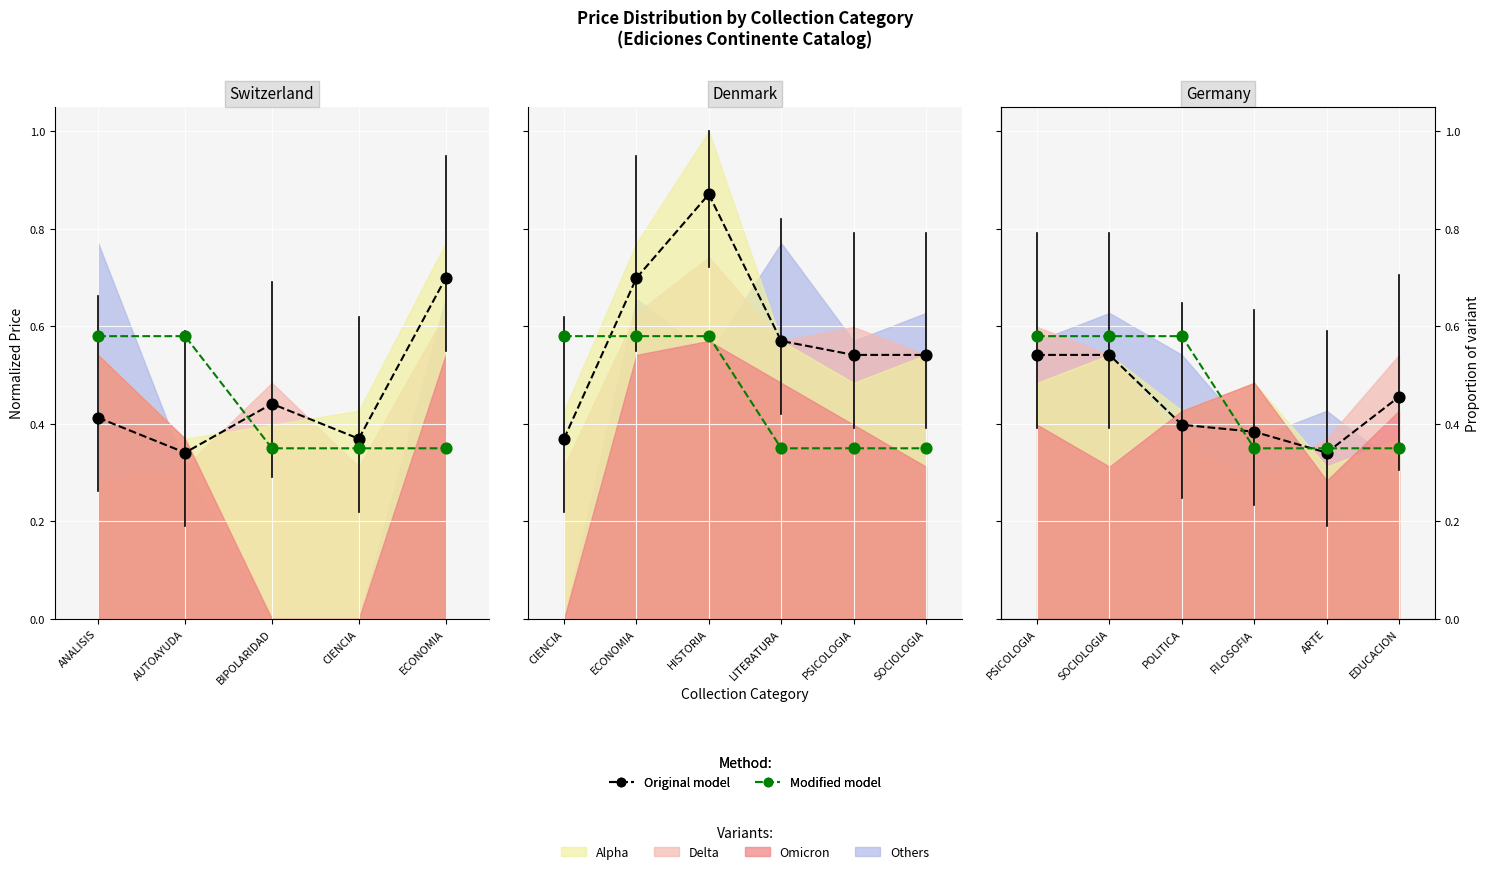

At how many categories does at least one series exceed 0?

6